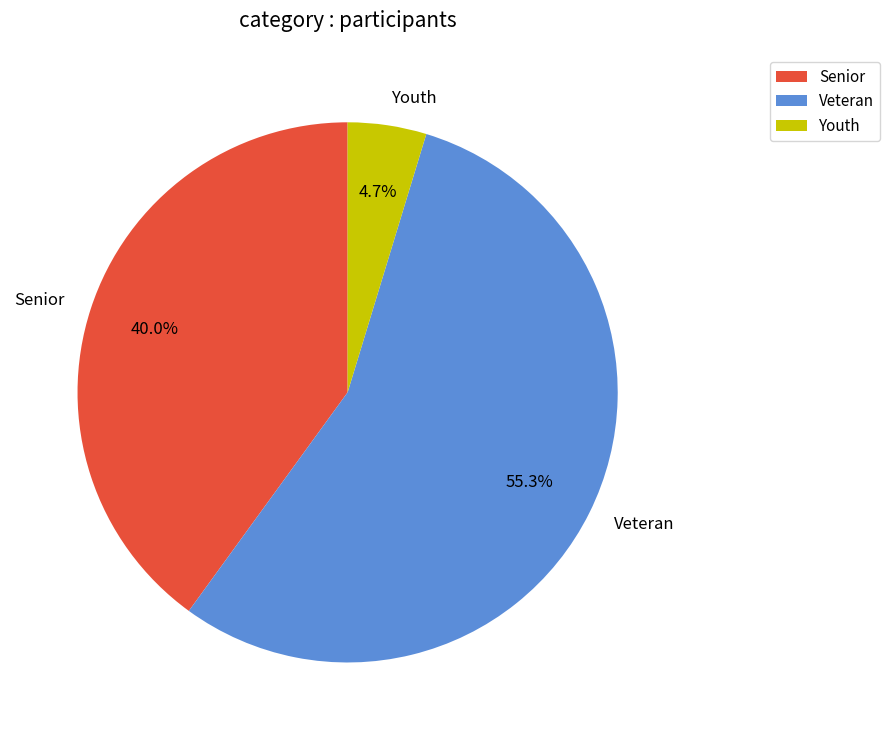

Which has a higher value, Veteran or Youth?

Veteran